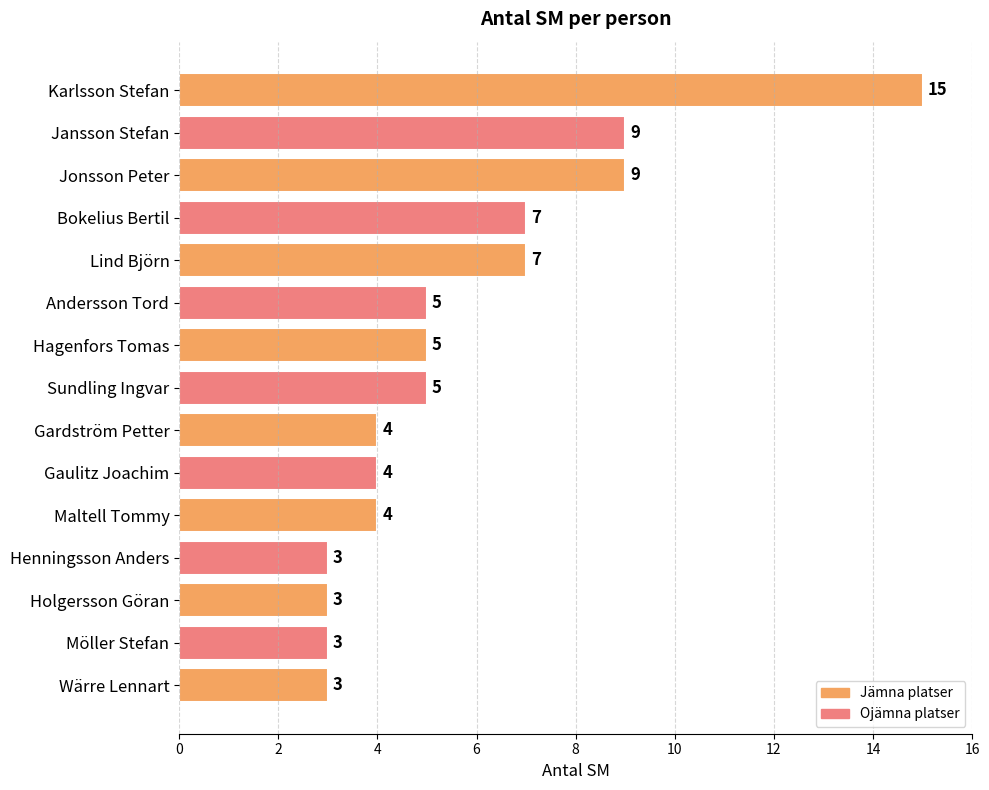

Which has a higher value, Bokelius Bertil or Holgersson Göran?

Bokelius Bertil